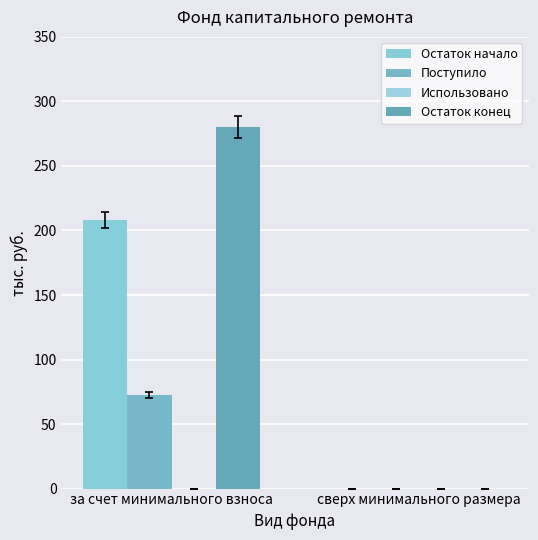

Which series has the largest range (max minus min)?

Остаток конец